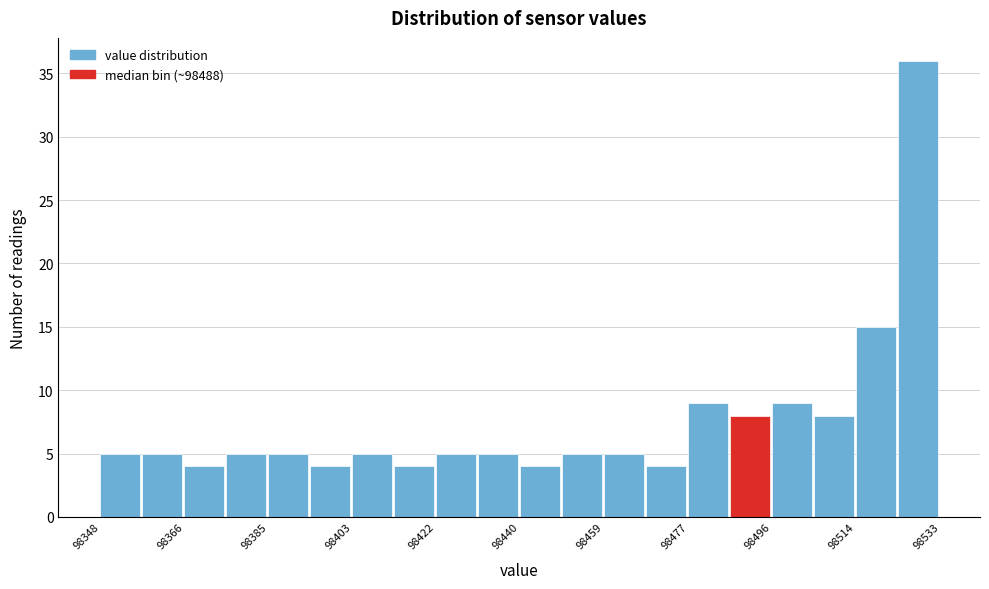

Over which range of the x-axis is the bar tallest?

98524 to 98534